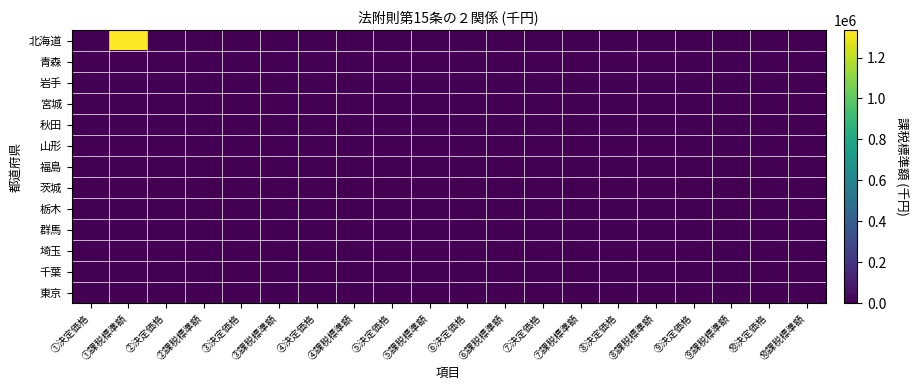

Reading left to right, list all the values displayed in this chart.

北海道: ①決定価格=0	①課税標準額=1333051	②決定価格=0	②課税標準額=0	③決定価格=0	③課税標準額=0	④決定価格=0	④課税標準額=0	⑤決定価格=0	⑤課税標準額=0	⑥決定価格=0	⑥課税標準額=0	⑦決定価格=0	⑦課税標準額=0	⑧決定価格=0	⑧課税標準額=0	⑨決定価格=0	⑨課税標準額=0	⑩決定価格=0	⑩課税標準額=0
青森: ①決定価格=0	①課税標準額=0	②決定価格=0	②課税標準額=0	③決定価格=0	③課税標準額=0	④決定価格=0	④課税標準額=0	⑤決定価格=0	⑤課税標準額=0	⑥決定価格=0	⑥課税標準額=0	⑦決定価格=0	⑦課税標準額=0	⑧決定価格=0	⑧課税標準額=0	⑨決定価格=0	⑨課税標準額=0	⑩決定価格=0	⑩課税標準額=0
岩手: ①決定価格=0	①課税標準額=0	②決定価格=0	②課税標準額=0	③決定価格=0	③課税標準額=0	④決定価格=0	④課税標準額=0	⑤決定価格=0	⑤課税標準額=0	⑥決定価格=0	⑥課税標準額=0	⑦決定価格=0	⑦課税標準額=0	⑧決定価格=0	⑧課税標準額=0	⑨決定価格=0	⑨課税標準額=0	⑩決定価格=0	⑩課税標準額=0
宮城: ①決定価格=0	①課税標準額=0	②決定価格=0	②課税標準額=0	③決定価格=0	③課税標準額=0	④決定価格=0	④課税標準額=0	⑤決定価格=0	⑤課税標準額=0	⑥決定価格=0	⑥課税標準額=0	⑦決定価格=0	⑦課税標準額=0	⑧決定価格=0	⑧課税標準額=0	⑨決定価格=0	⑨課税標準額=0	⑩決定価格=0	⑩課税標準額=0
秋田: ①決定価格=0	①課税標準額=0	②決定価格=0	②課税標準額=0	③決定価格=0	③課税標準額=0	④決定価格=0	④課税標準額=0	⑤決定価格=0	⑤課税標準額=0	⑥決定価格=0	⑥課税標準額=0	⑦決定価格=0	⑦課税標準額=0	⑧決定価格=0	⑧課税標準額=0	⑨決定価格=0	⑨課税標準額=0	⑩決定価格=0	⑩課税標準額=0
山形: ①決定価格=0	①課税標準額=0	②決定価格=0	②課税標準額=0	③決定価格=0	③課税標準額=0	④決定価格=0	④課税標準額=0	⑤決定価格=0	⑤課税標準額=0	⑥決定価格=0	⑥課税標準額=0	⑦決定価格=0	⑦課税標準額=0	⑧決定価格=0	⑧課税標準額=0	⑨決定価格=0	⑨課税標準額=0	⑩決定価格=0	⑩課税標準額=0
福島: ①決定価格=0	①課税標準額=0	②決定価格=0	②課税標準額=0	③決定価格=0	③課税標準額=0	④決定価格=0	④課税標準額=0	⑤決定価格=0	⑤課税標準額=0	⑥決定価格=0	⑥課税標準額=0	⑦決定価格=0	⑦課税標準額=0	⑧決定価格=0	⑧課税標準額=0	⑨決定価格=0	⑨課税標準額=0	⑩決定価格=0	⑩課税標準額=0
茨城: ①決定価格=0	①課税標準額=0	②決定価格=0	②課税標準額=0	③決定価格=0	③課税標準額=0	④決定価格=0	④課税標準額=0	⑤決定価格=0	⑤課税標準額=0	⑥決定価格=0	⑥課税標準額=0	⑦決定価格=0	⑦課税標準額=0	⑧決定価格=0	⑧課税標準額=0	⑨決定価格=0	⑨課税標準額=0	⑩決定価格=0	⑩課税標準額=0
栃木: ①決定価格=0	①課税標準額=0	②決定価格=0	②課税標準額=0	③決定価格=0	③課税標準額=0	④決定価格=0	④課税標準額=0	⑤決定価格=0	⑤課税標準額=0	⑥決定価格=0	⑥課税標準額=0	⑦決定価格=0	⑦課税標準額=0	⑧決定価格=0	⑧課税標準額=0	⑨決定価格=0	⑨課税標準額=0	⑩決定価格=0	⑩課税標準額=0
群馬: ①決定価格=0	①課税標準額=0	②決定価格=0	②課税標準額=0	③決定価格=0	③課税標準額=0	④決定価格=0	④課税標準額=0	⑤決定価格=0	⑤課税標準額=0	⑥決定価格=0	⑥課税標準額=0	⑦決定価格=0	⑦課税標準額=0	⑧決定価格=0	⑧課税標準額=0	⑨決定価格=0	⑨課税標準額=0	⑩決定価格=0	⑩課税標準額=0
埼玉: ①決定価格=0	①課税標準額=0	②決定価格=0	②課税標準額=0	③決定価格=0	③課税標準額=0	④決定価格=0	④課税標準額=0	⑤決定価格=0	⑤課税標準額=0	⑥決定価格=0	⑥課税標準額=0	⑦決定価格=0	⑦課税標準額=0	⑧決定価格=0	⑧課税標準額=0	⑨決定価格=0	⑨課税標準額=0	⑩決定価格=0	⑩課税標準額=0
千葉: ①決定価格=0	①課税標準額=0	②決定価格=0	②課税標準額=0	③決定価格=0	③課税標準額=0	④決定価格=0	④課税標準額=0	⑤決定価格=0	⑤課税標準額=0	⑥決定価格=0	⑥課税標準額=0	⑦決定価格=0	⑦課税標準額=0	⑧決定価格=0	⑧課税標準額=0	⑨決定価格=0	⑨課税標準額=0	⑩決定価格=0	⑩課税標準額=0
東京: ①決定価格=0	①課税標準額=0	②決定価格=0	②課税標準額=0	③決定価格=0	③課税標準額=0	④決定価格=0	④課税標準額=0	⑤決定価格=0	⑤課税標準額=0	⑥決定価格=0	⑥課税標準額=0	⑦決定価格=0	⑦課税標準額=0	⑧決定価格=0	⑧課税標準額=0	⑨決定価格=0	⑨課税標準額=0	⑩決定価格=0	⑩課税標準額=0